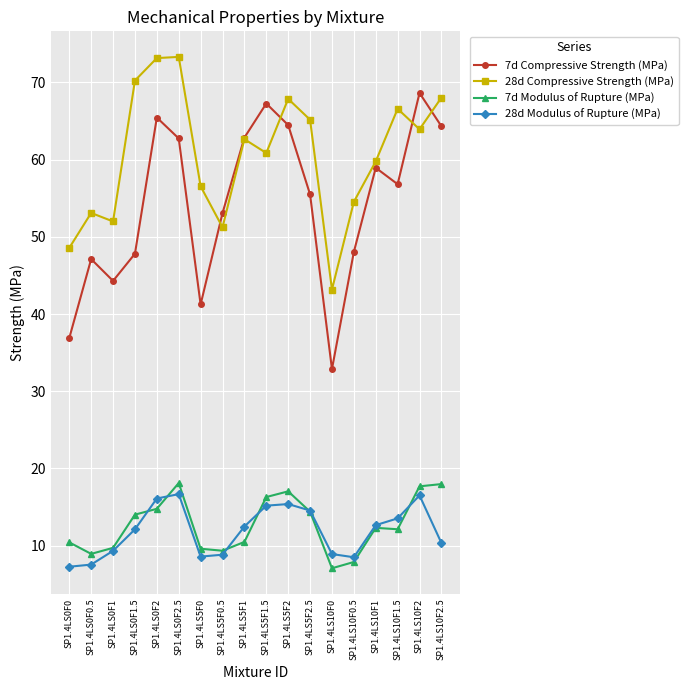

What position from the right is SP1.4LS10F2?

2